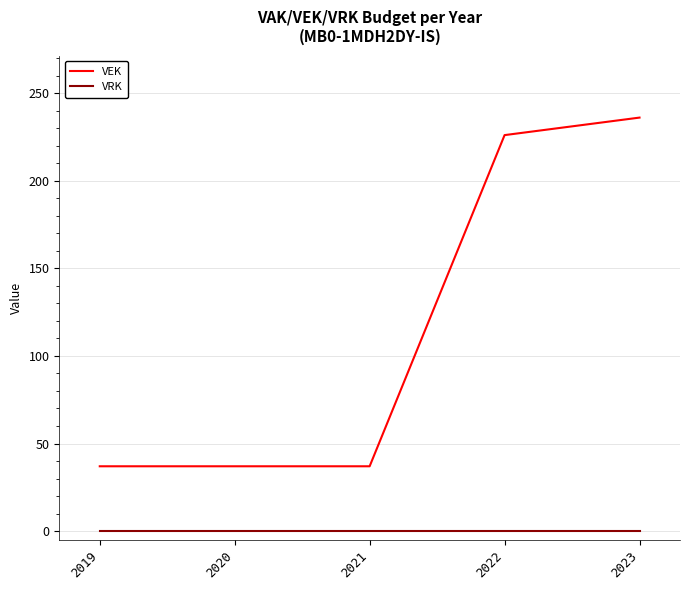

How many values in the VEK series exceed 37?

2